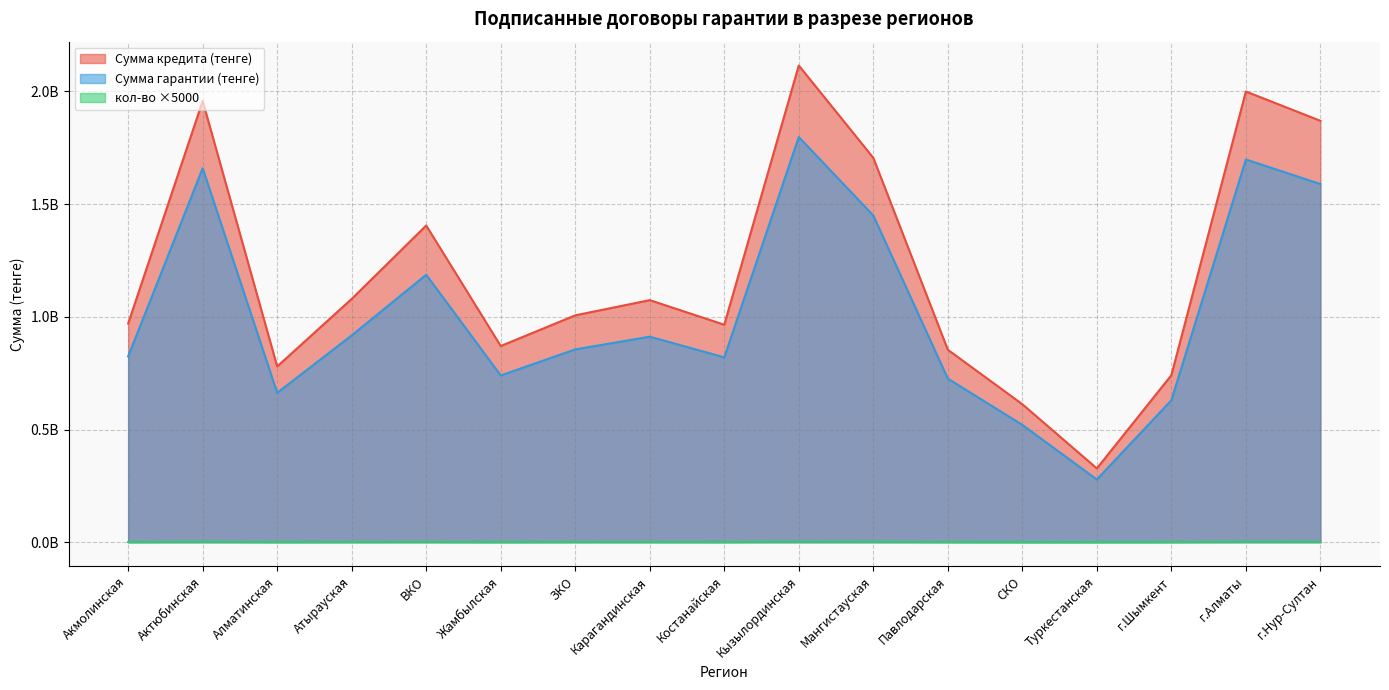

How many data points does each series have?

17